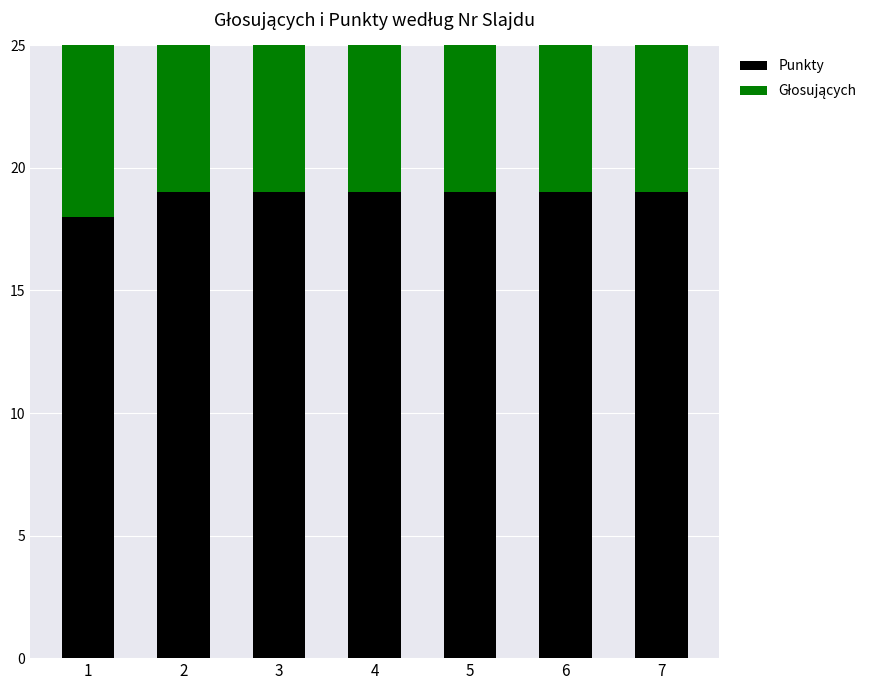

At 2, list the series in order from smallest to largest.

Punkty, Głosujących